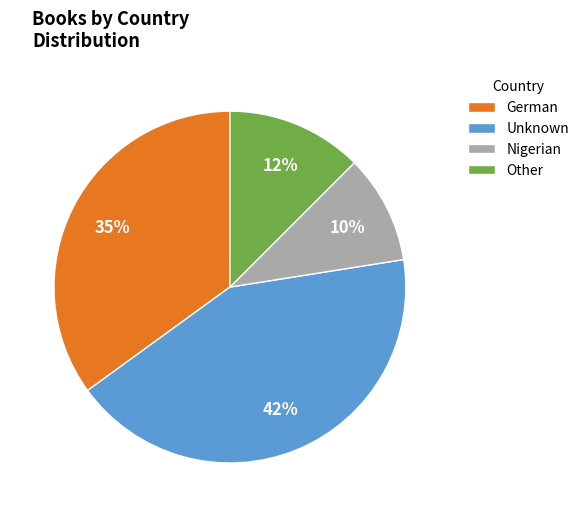

Which category has the biggest portion of the pie?

Unknown